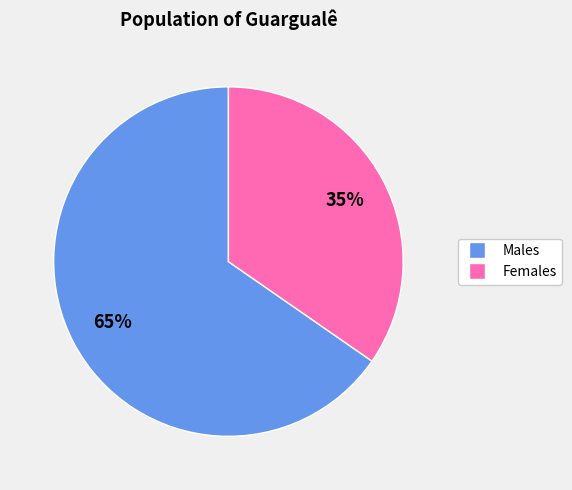

Is there any slice that represents more than half of the pie?

Yes